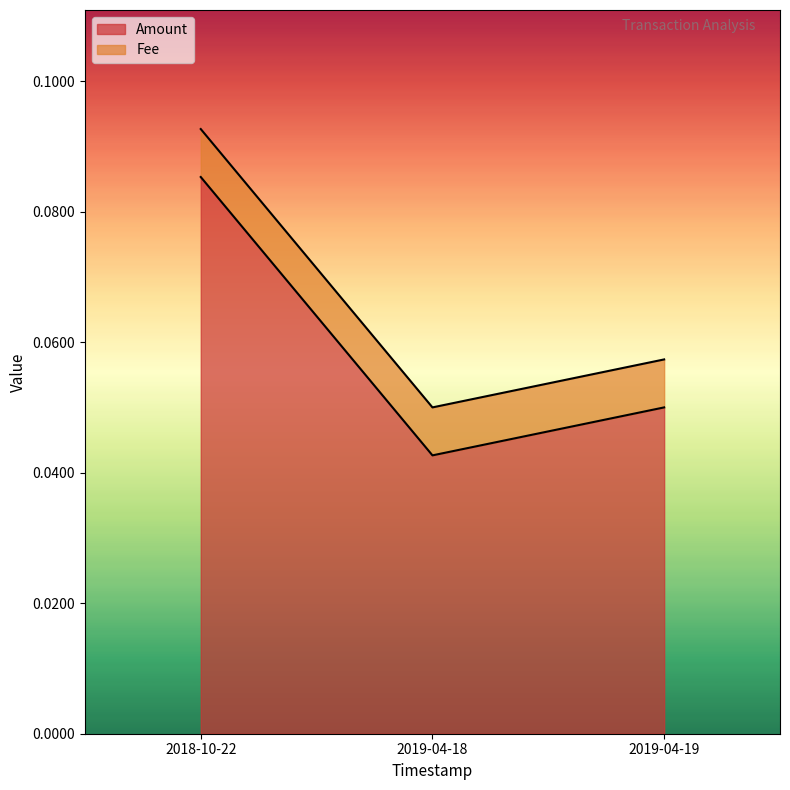

Reading left to right, what are all the values shown in this chart?

0.1	0.0	0.1